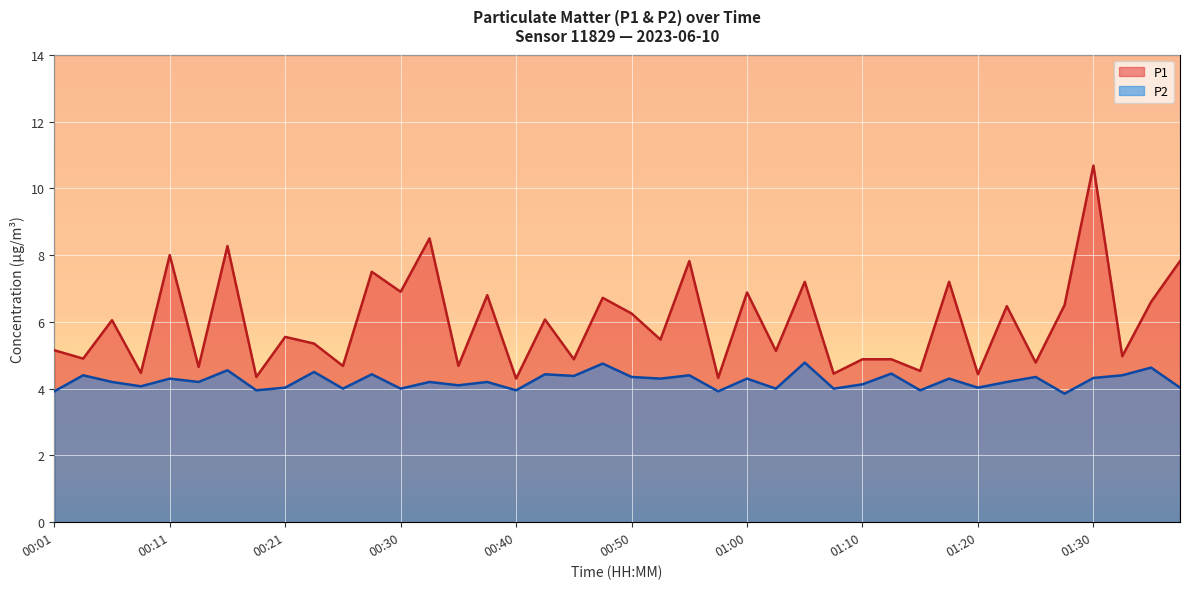

What are all the series names shown in the legend?

P1, P2